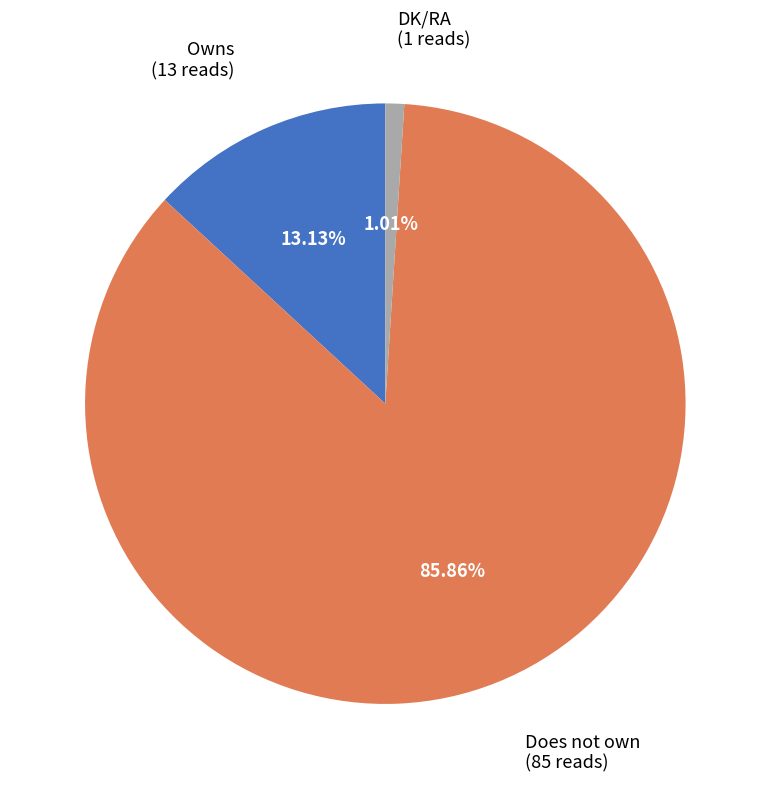

Is there a majority slice in this chart?

Yes